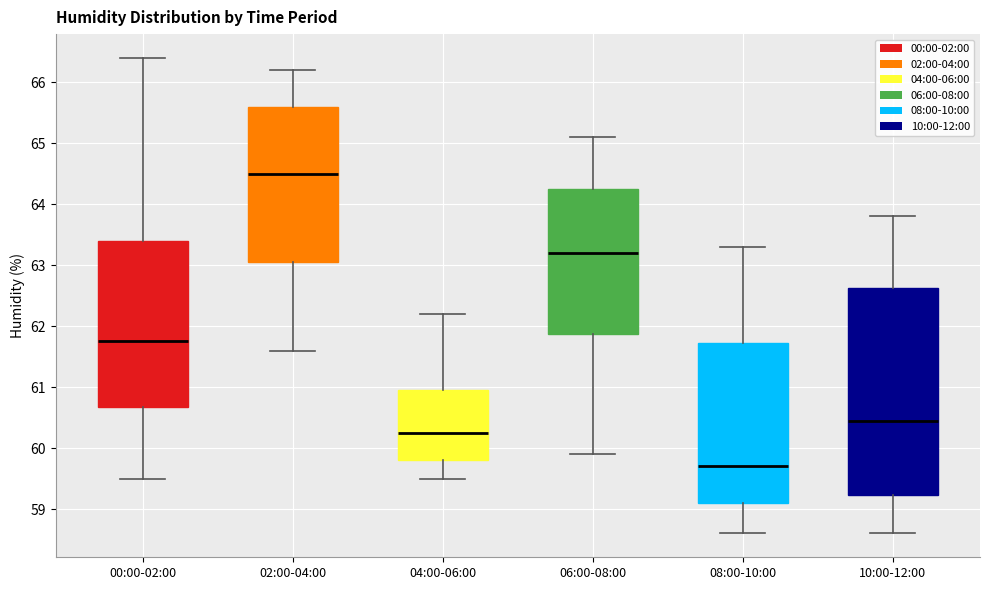

Which box's median line is the highest?

02:00-04:00